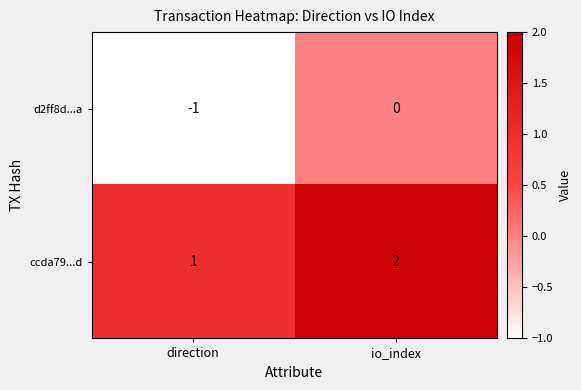

List the series in order of their peak value, highest first.

ccda79...d, d2ff8d...a